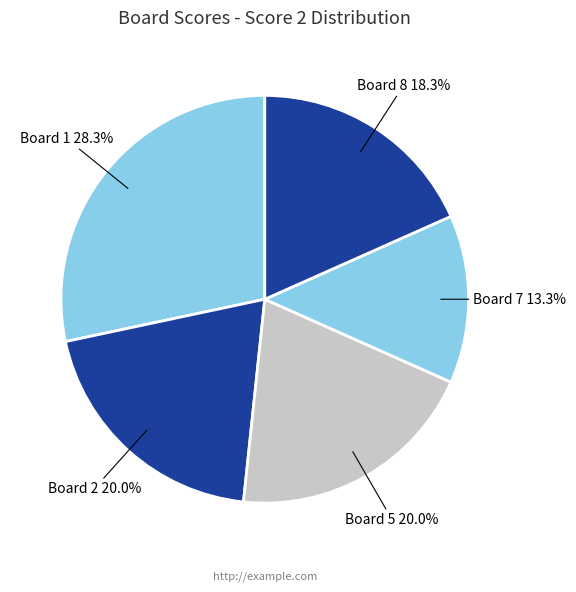

Do Board 7 and Board 5 together represent more than half of the pie?

No